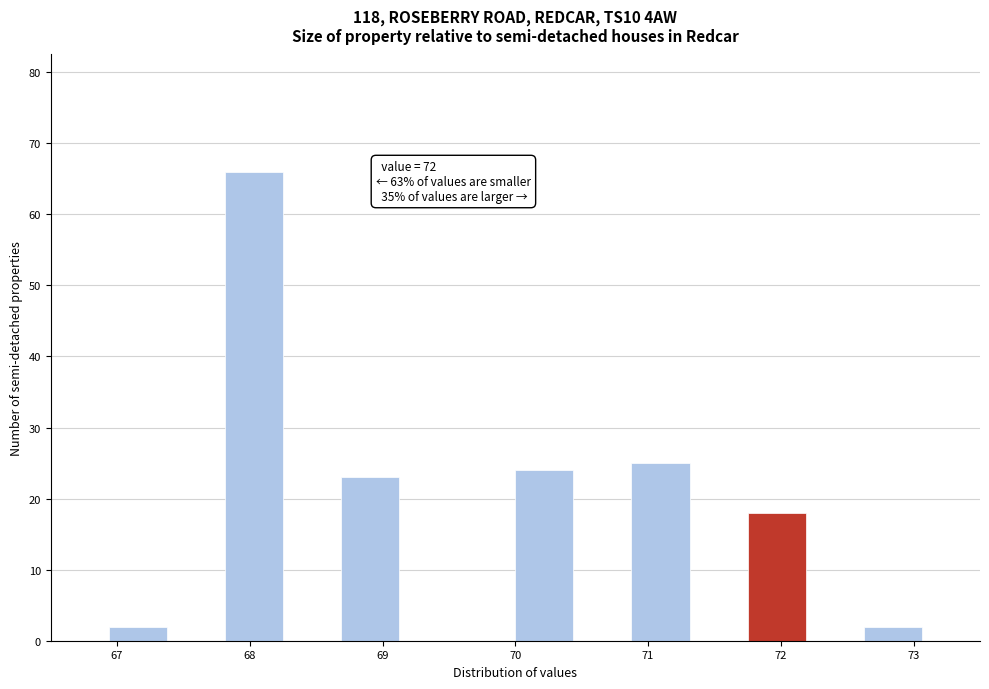

Which range on the x-axis has the tallest bar?

67.8 to 68.3